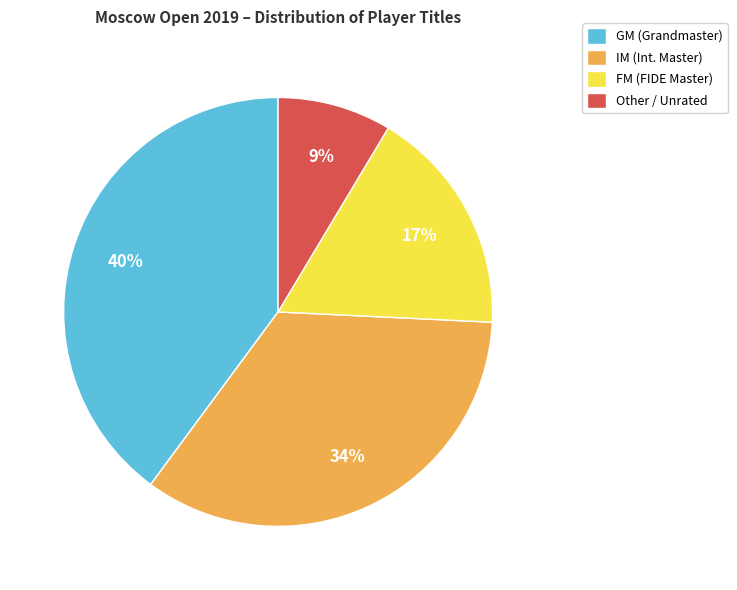

To the nearest percent, what percentage of the pie is GM?

40%